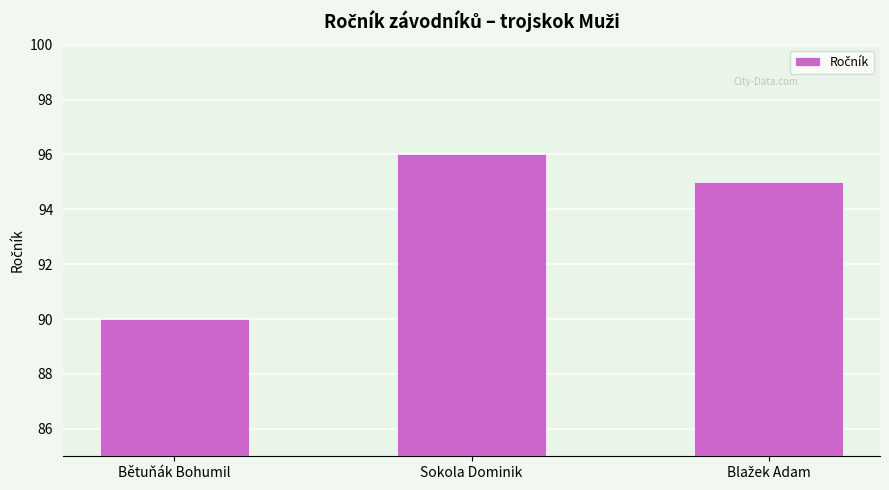

What is the value of the 3rd bar from the left?

95